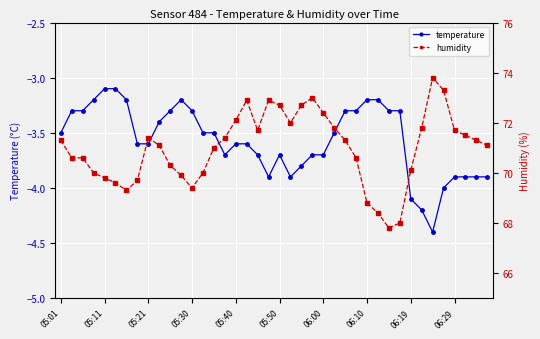

True or false: temperature has more than 0 points higher than both neighbors.

True